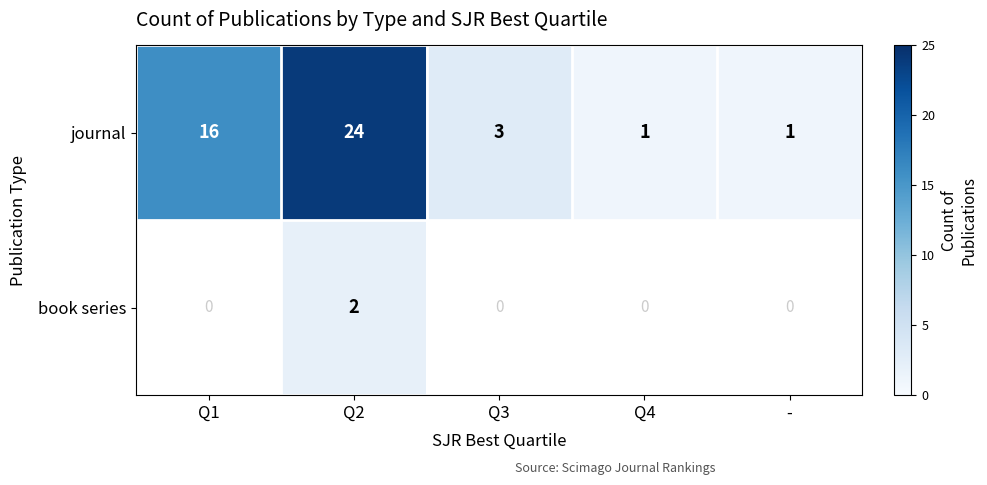

Where does the journal series first go above 3?

Q1